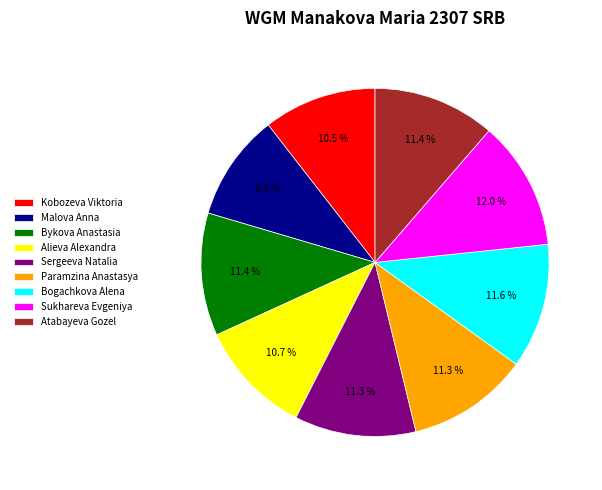

How many segments does this pie chart have?

9